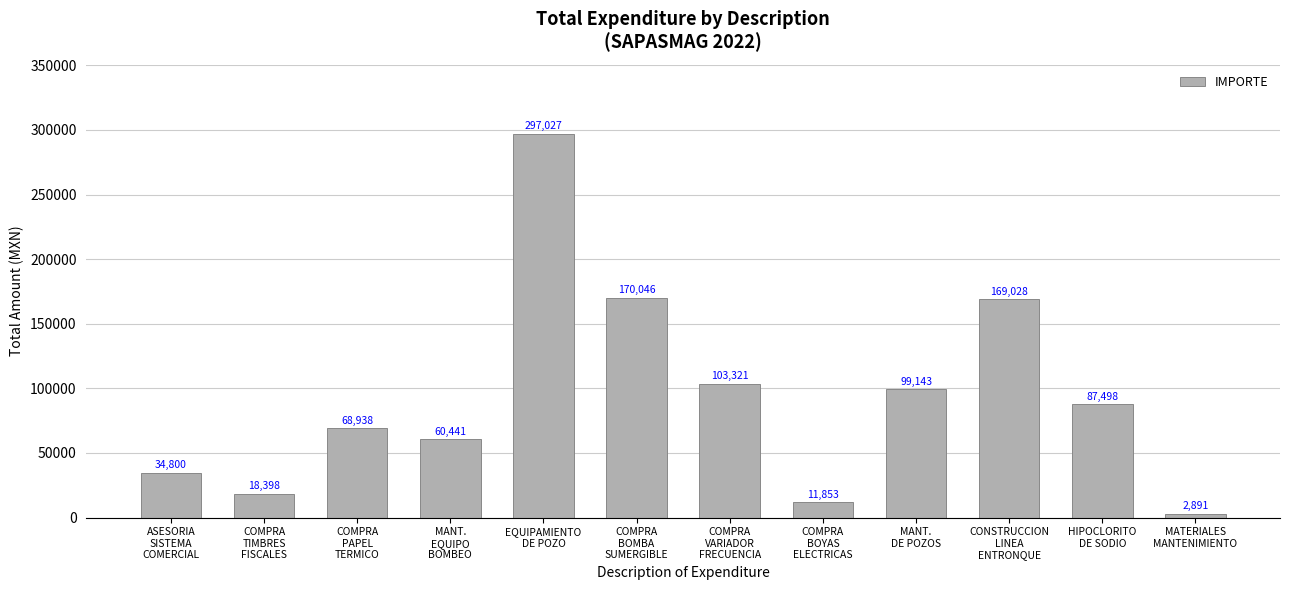

What is the difference between the values at COMPRA
BOYAS
ELECTRICAS and MANT.
EQUIPO
BOMBEO?

48587.8